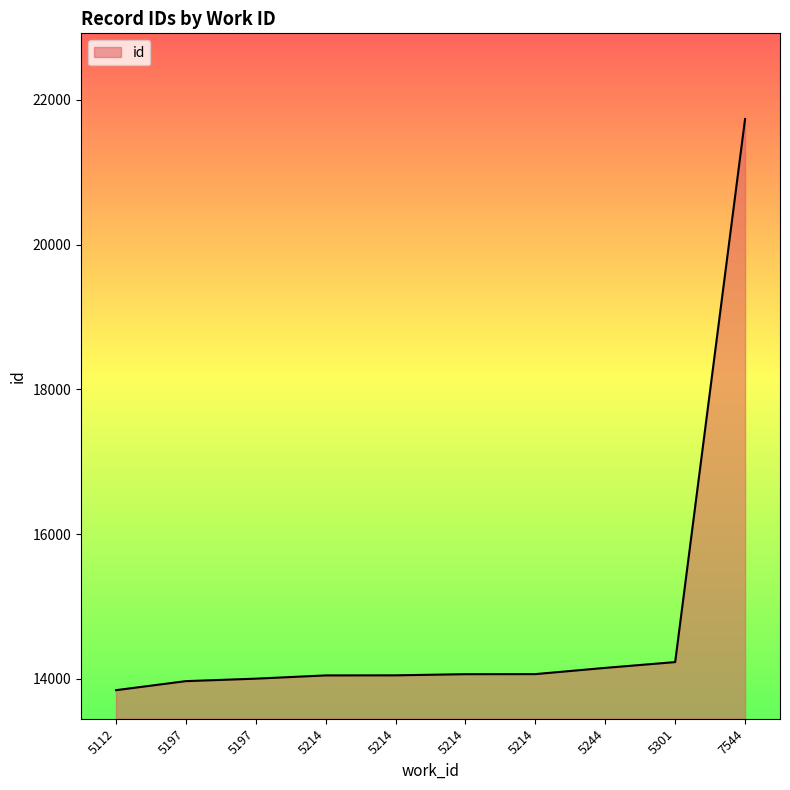

Does the chart display data point markers on the line(s)?

No